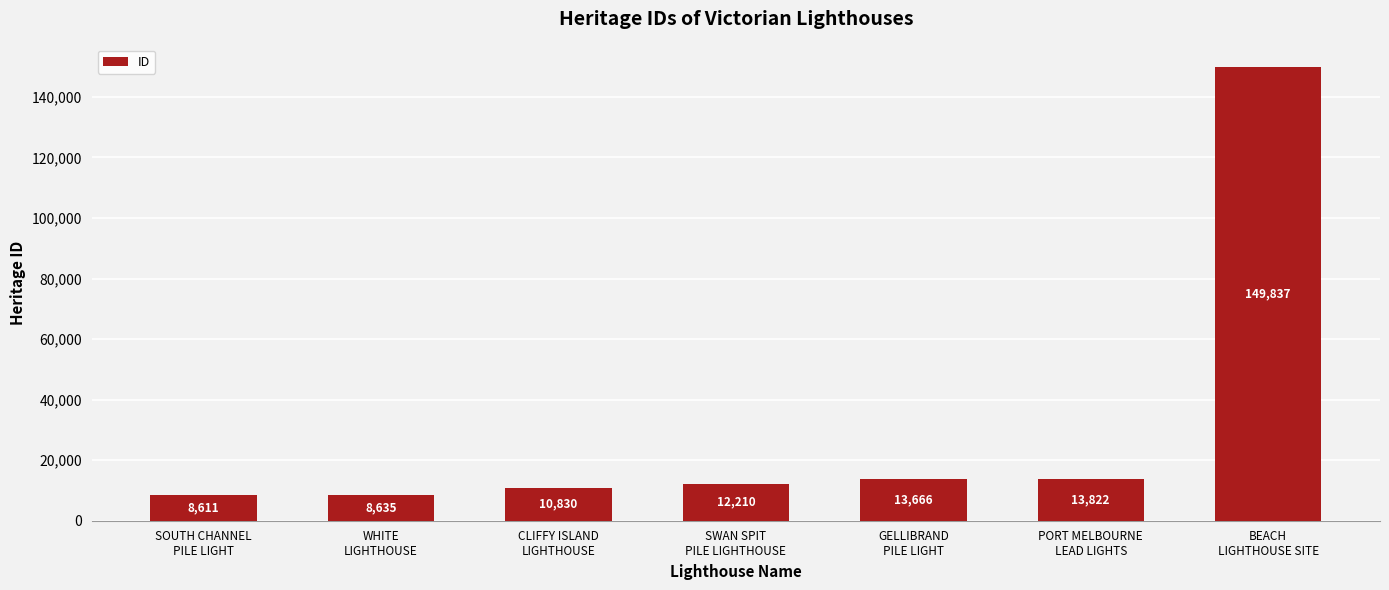

How many data points does each series have?

7